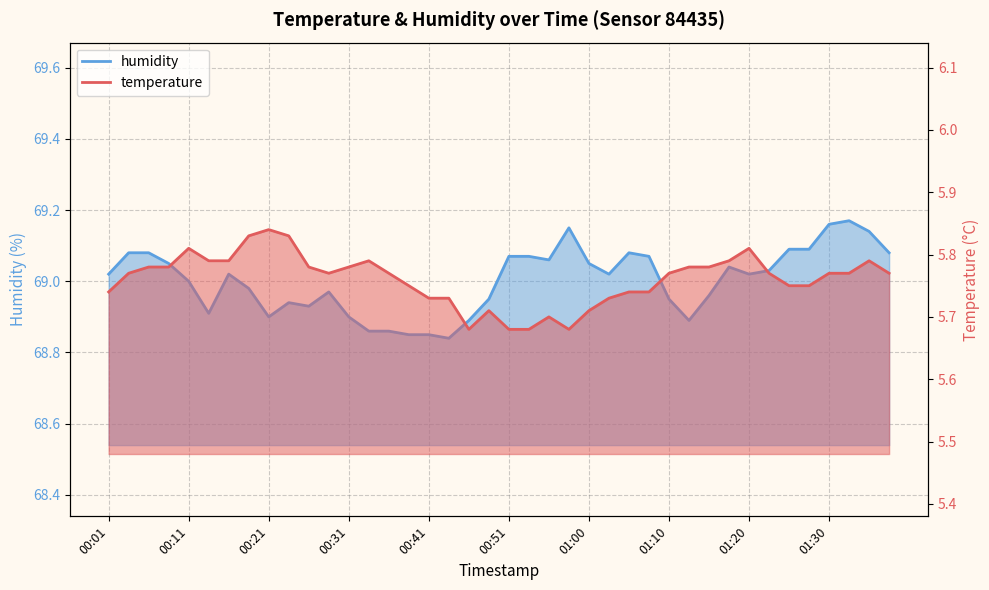

What is the difference between the highest and lowest values at 00:51?

63.4